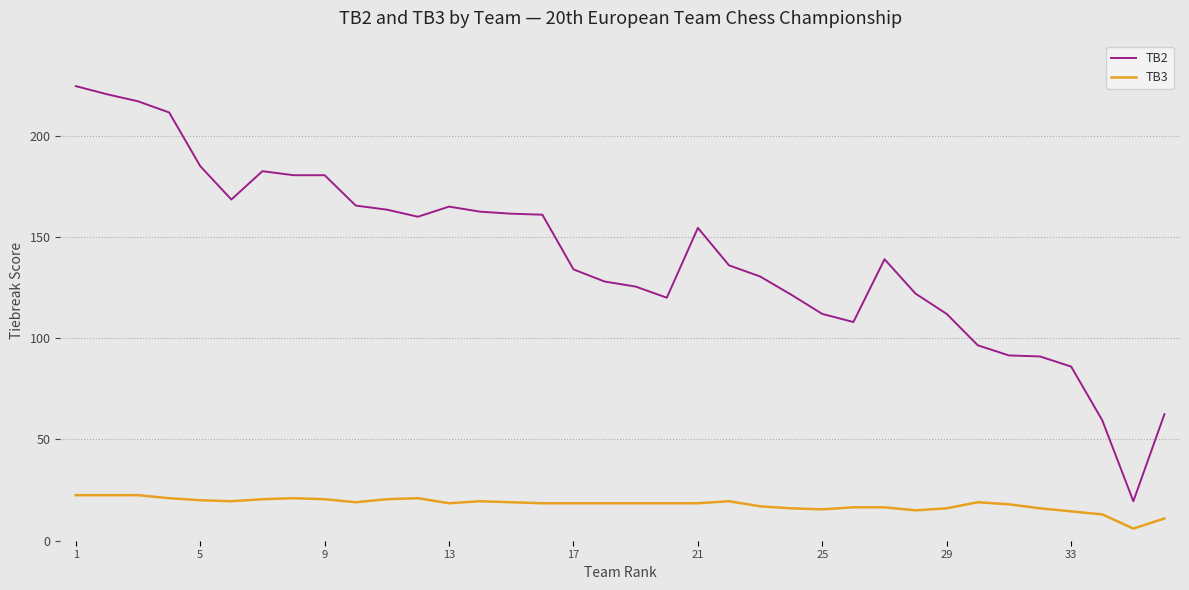

What are all the series names shown in the legend?

TB2, TB3